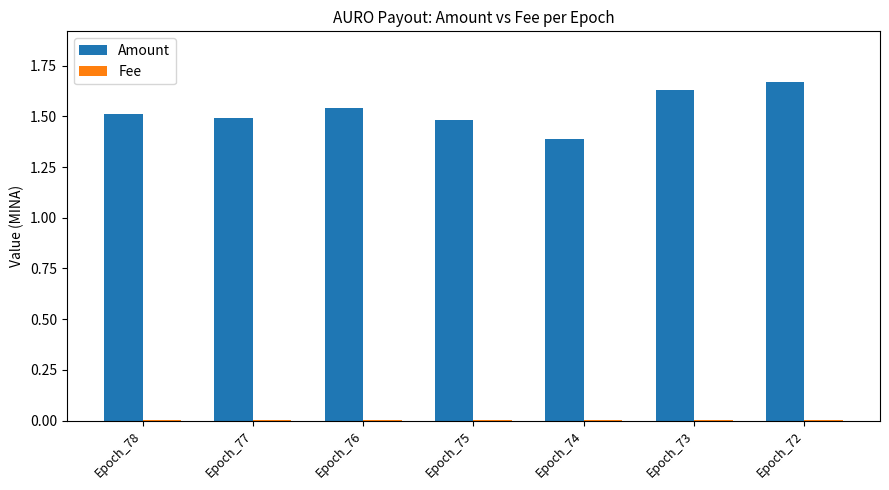

At which category does the chart reach its peak across all series?

Epoch_72